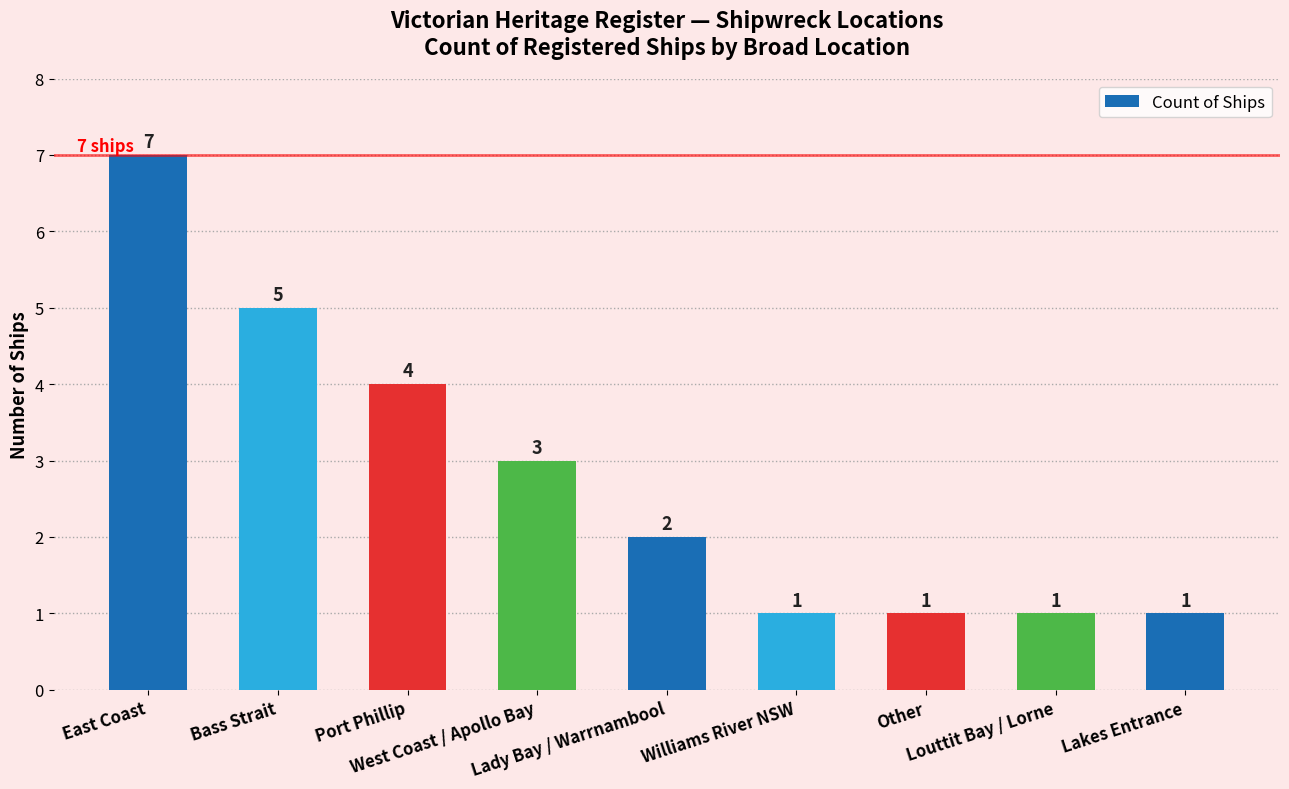

Count the values in the range 1 to 4.

7